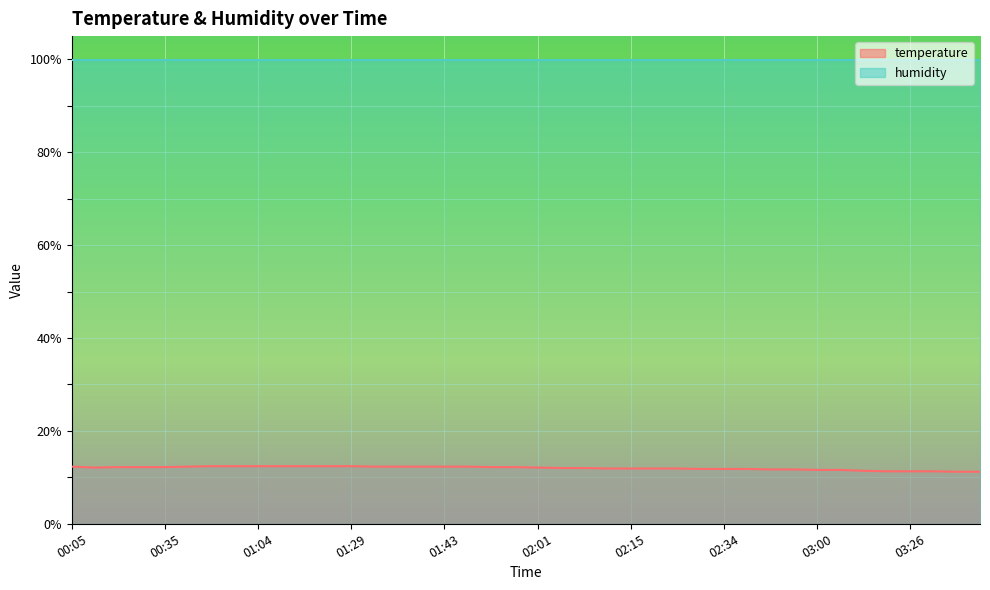

List the labels in order of value, largest first.

00:55, 00:58, 01:04, 01:10, 01:24, 01:26, 01:29, 00:05, 00:38, 01:32, 01:38, 01:40, 01:43, 01:48, 00:22, 00:27, 00:35, 01:53, 01:56, 00:13, 02:01, 02:07, 02:09, 02:12, 02:15, 02:18, 02:20, 02:23, 02:34, 02:43, 02:46, 02:52, 03:00, 03:03, 03:14, 03:23, 03:26, 03:29, 03:37, 03:45